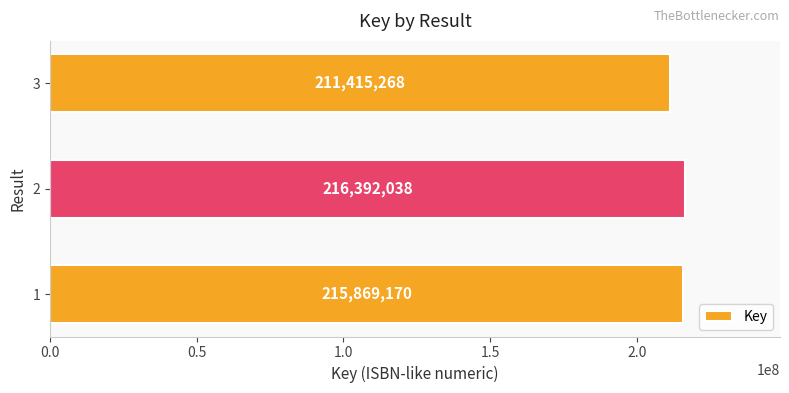

Does the chart contain stacked bars?

No